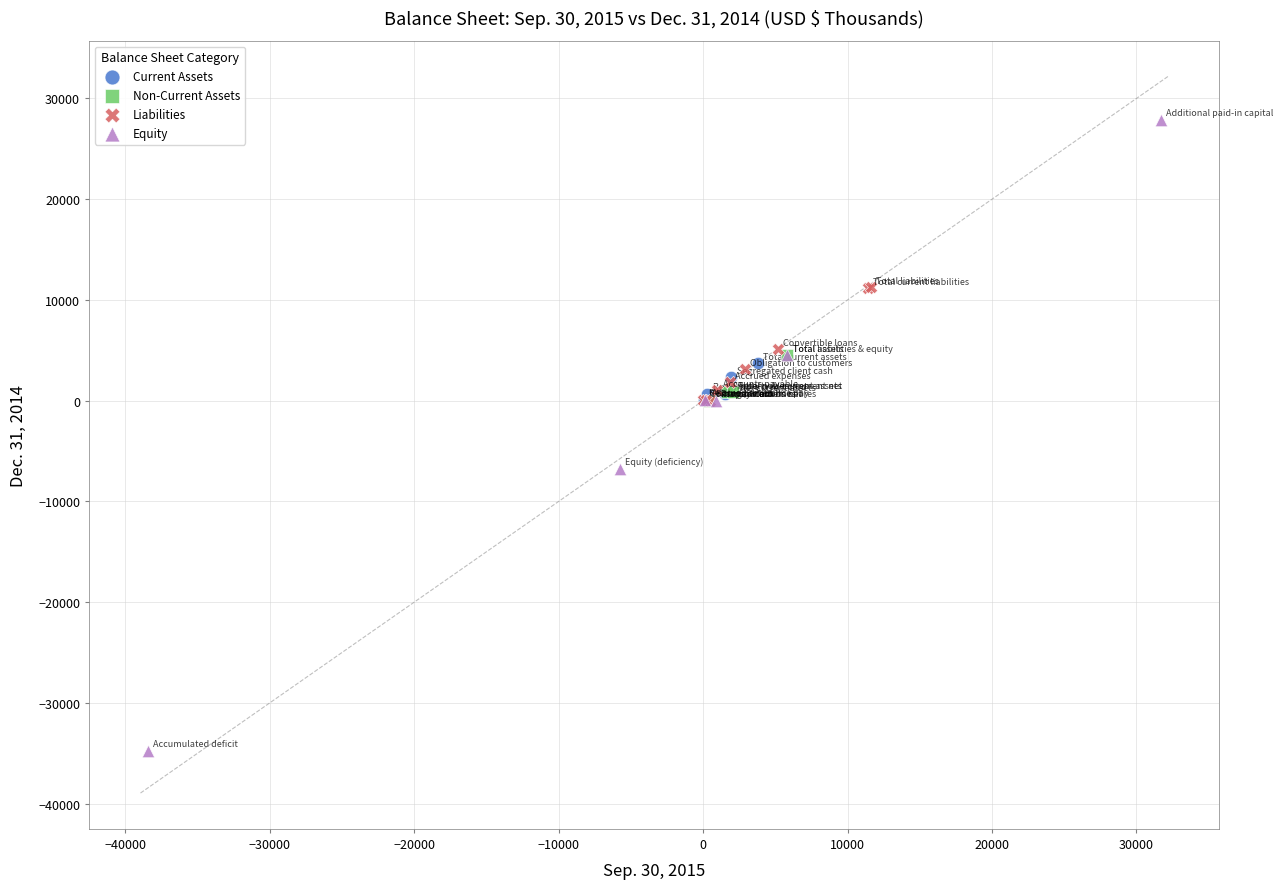

What are all the series names shown in the legend?

Current Assets, Non-Current Assets, Liabilities, Equity